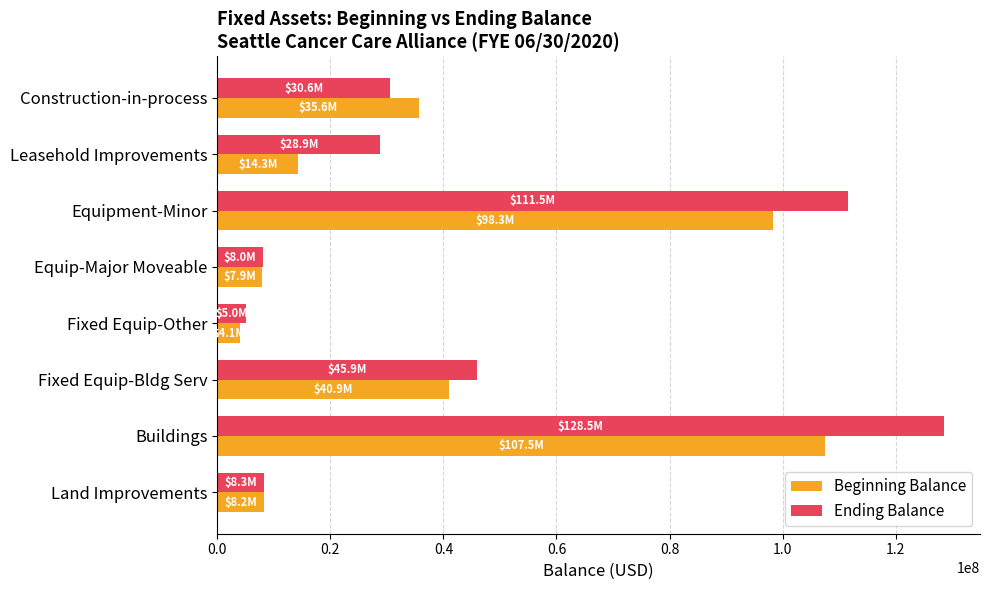

What is the difference between the second highest and second lowest values in the Ending Balance series?

103463505.5